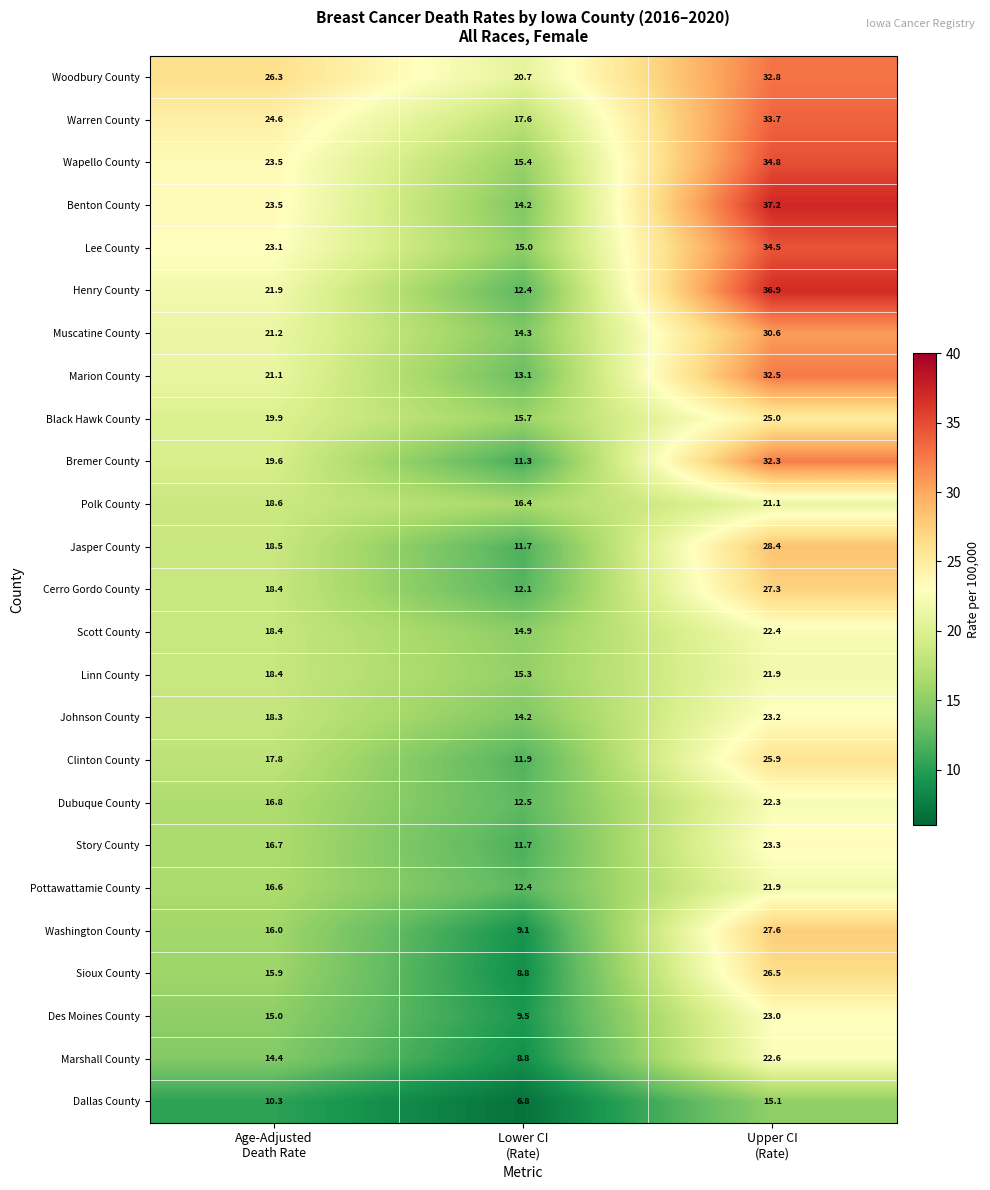

What is the sum of all Marshall County values?

45.8